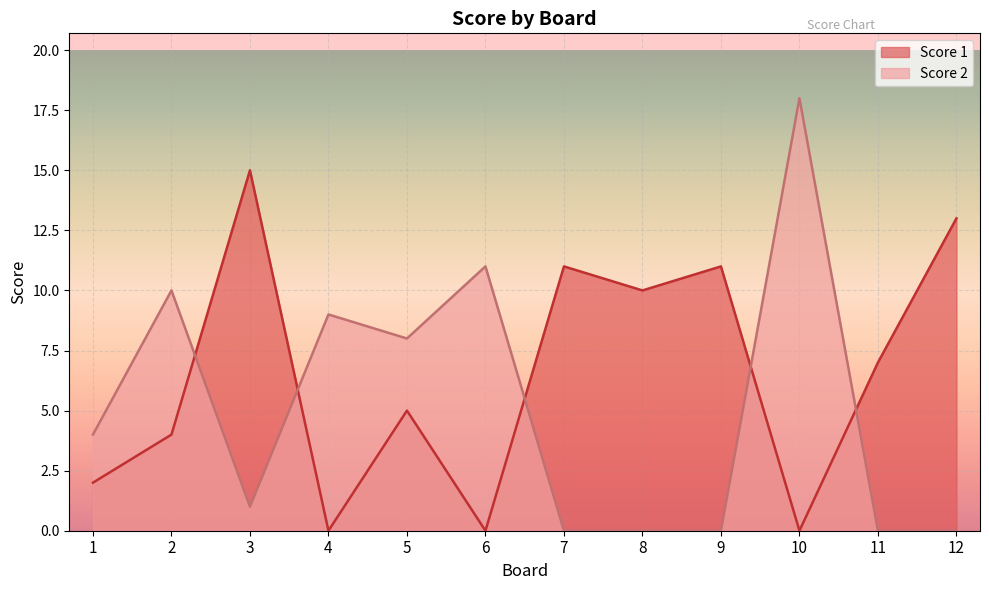

Read the Score 1 value at 11, to the nearest 5.

5